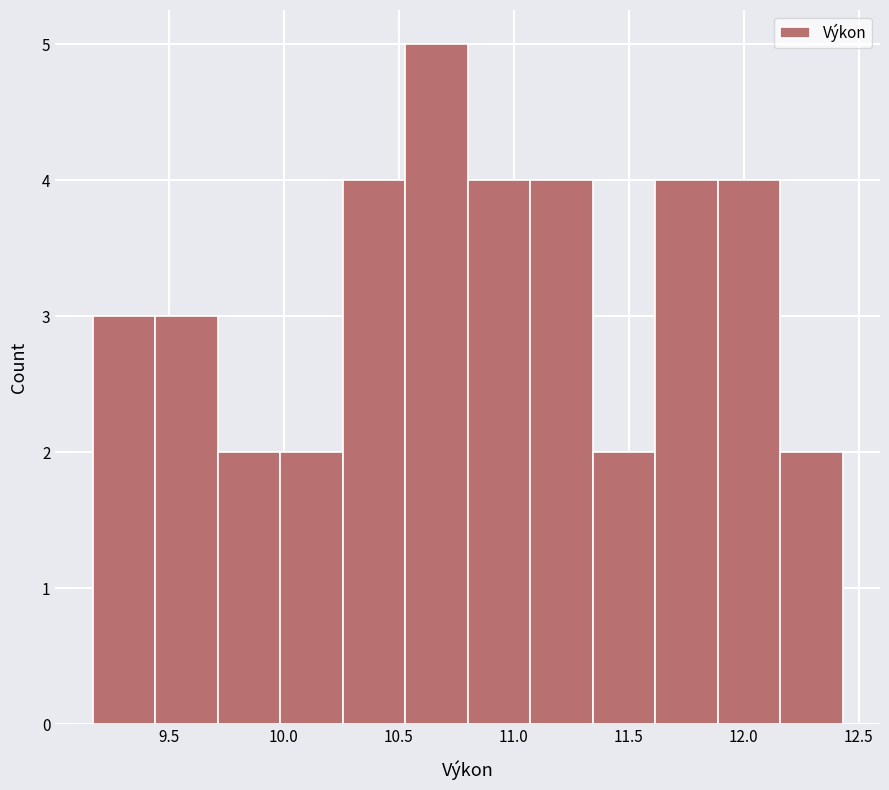

Reading left to right, transcribe this chart: for each bar, give the range it covers on the x-axis and its height. Neither the bar edges nor the heights are printed on the chart, so give them approximately, as read against the axes.

9.15 to 9.45: 3
9.45 to 9.70: 3
9.70 to 10.00: 2
10.00 to 10.25: 2
10.25 to 10.55: 4
10.55 to 10.80: 5
10.80 to 11.05: 4
11.05 to 11.35: 4
11.35 to 11.60: 2
11.60 to 11.90: 4
11.90 to 12.15: 4
12.15 to 12.45: 2